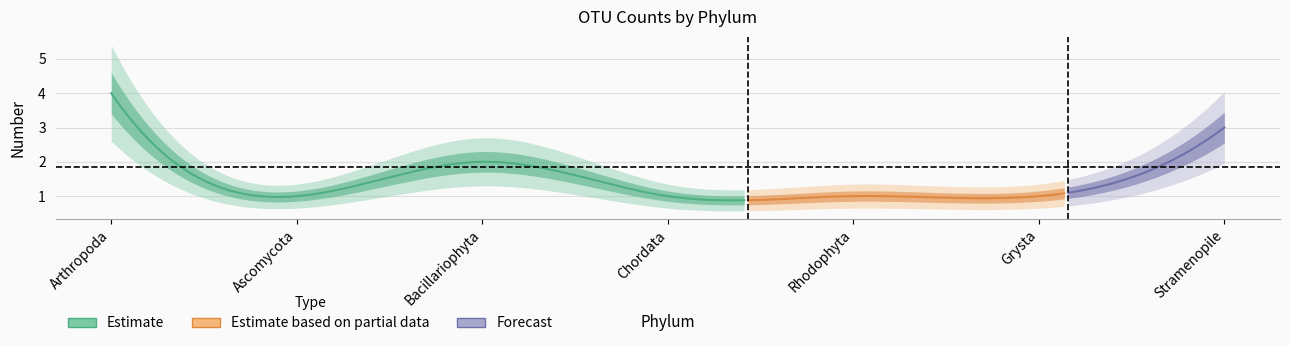

Reading left to right, what are all the values shown in this chart?

Arthropoda=4	Ascomycota=1	Bacillariophyta=2	Chordata=1	Rhodophyta=1	Grysta=1	Stramenopile=3